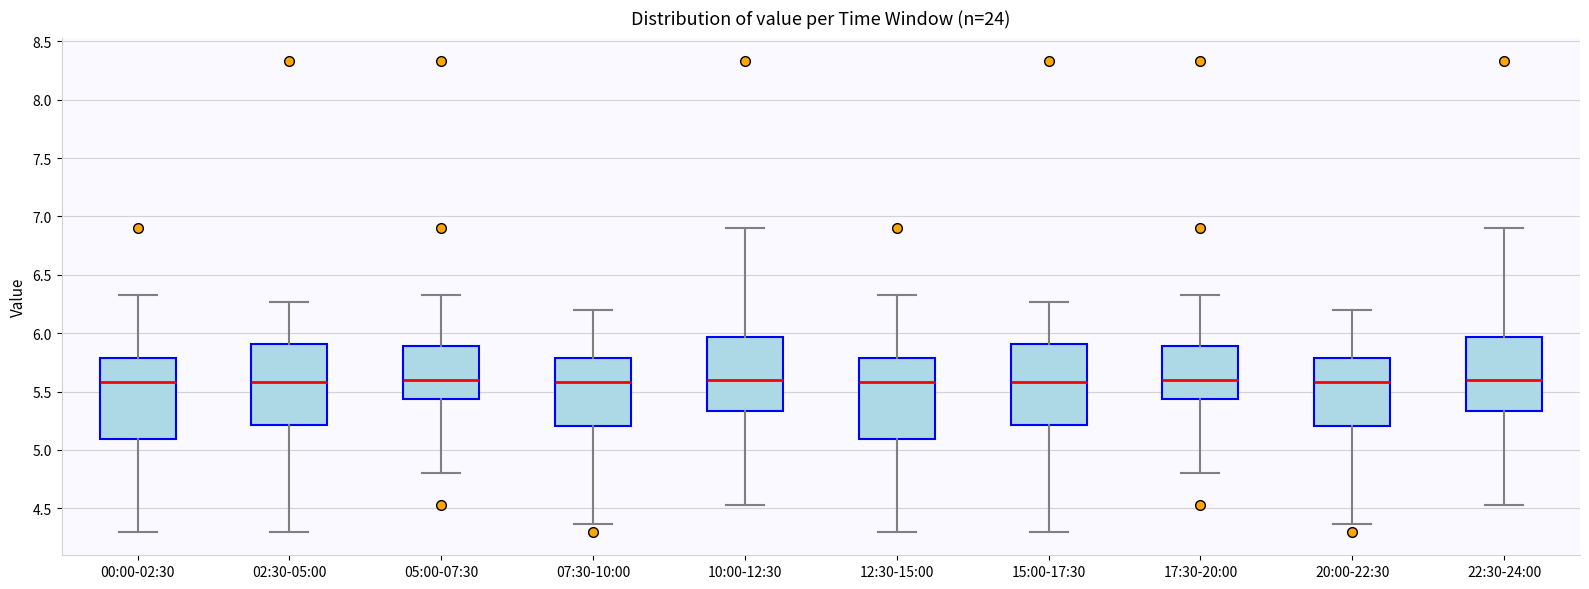

Where is the upper edge of the box for 05:00-07:30 on the y-axis? The values are not printed on the chart, so give them approximately, as read against the axis.

5.90